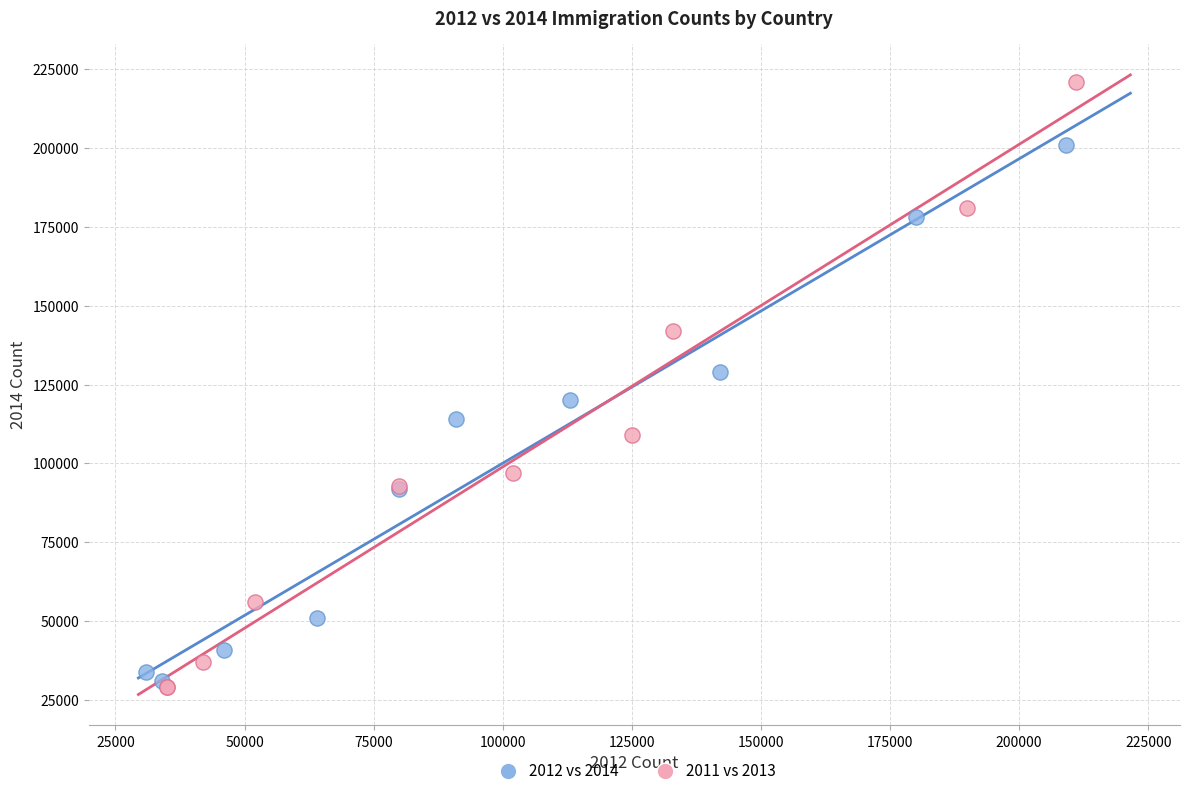

Which series has the widest spread of Y values?

2011 vs 2013